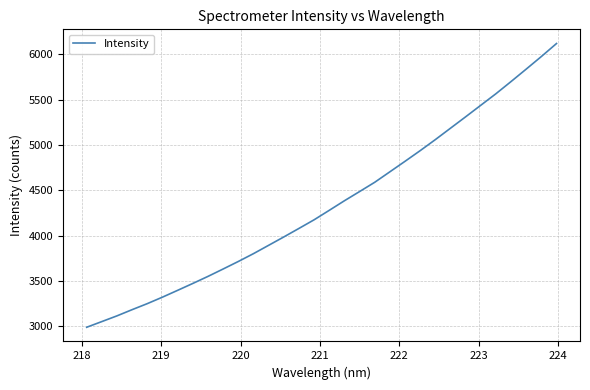

What is the difference between the second highest and second lowest values?

2924.2